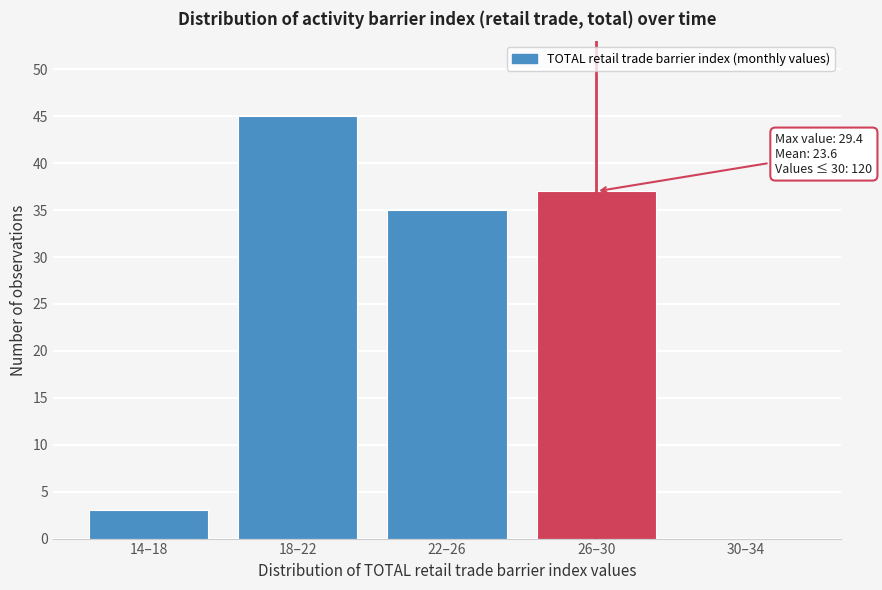

Reading right to left, extract all data points from this chart.

30–34=0	26–30=37	22–26=35	18–22=45	14–18=3